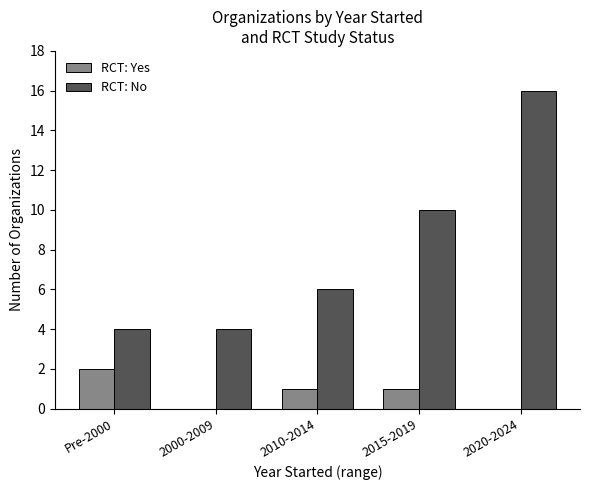

What is the average value of the RCT: Yes series?

1